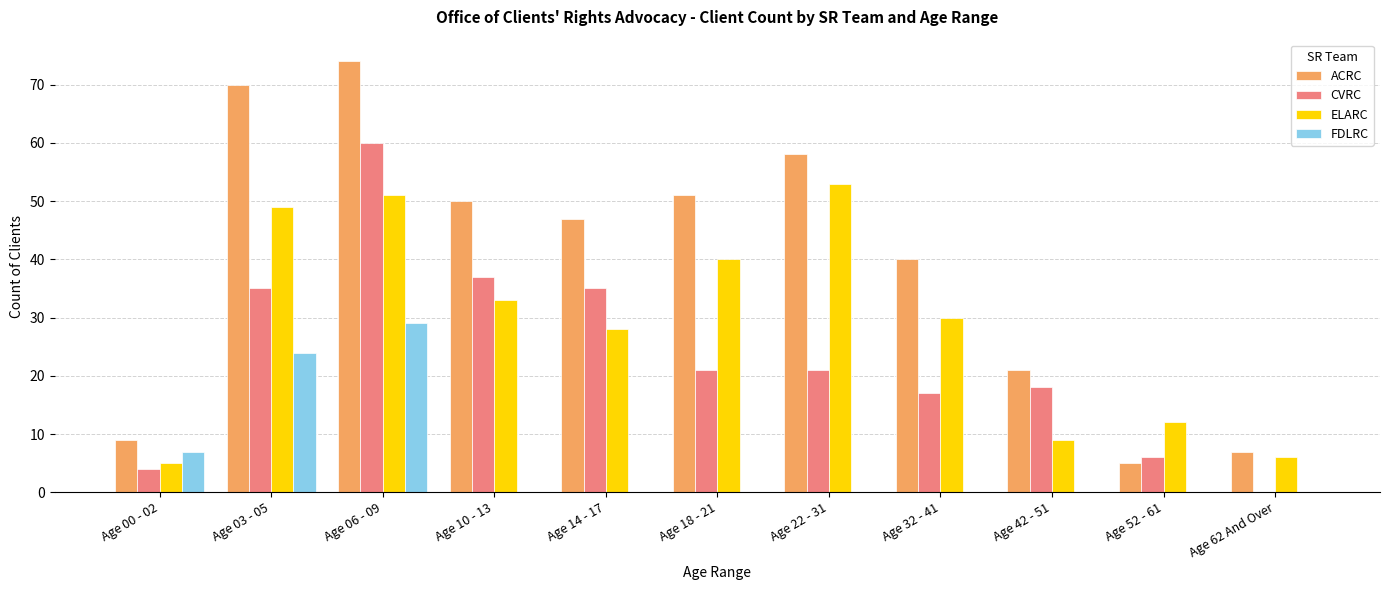

Is it true that ELARC equals 9 at Age 42 - 51?

True